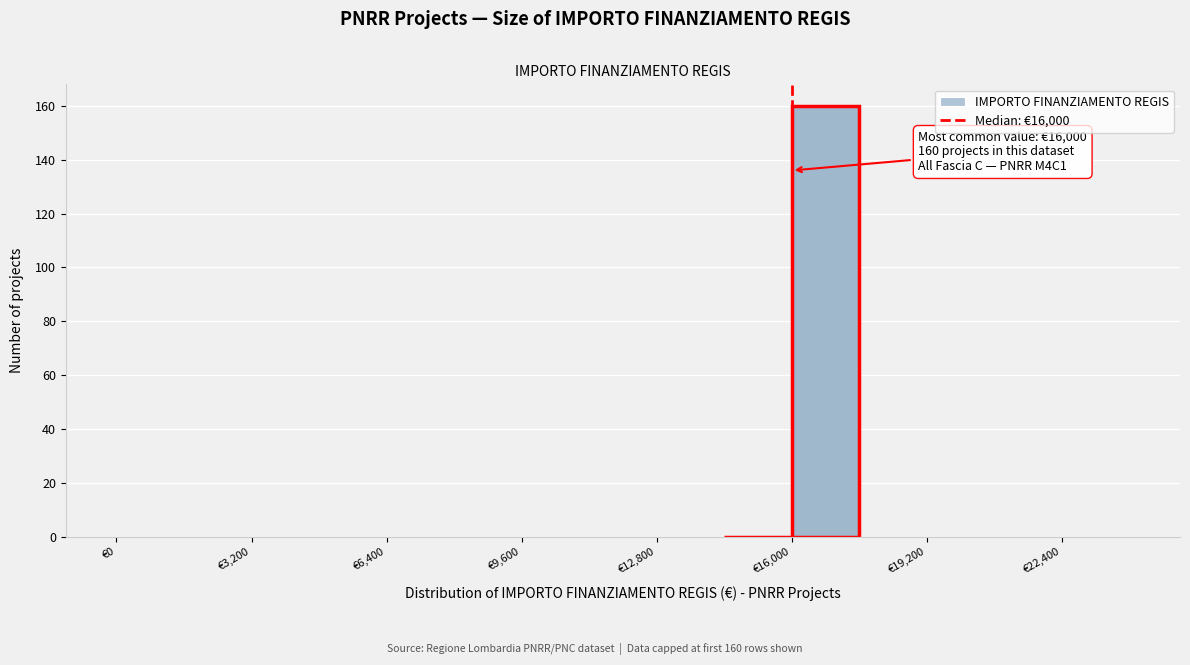

Around what value on the x-axis is the tallest bar? Give the approximate position of its centre, as read against the axis.

17000